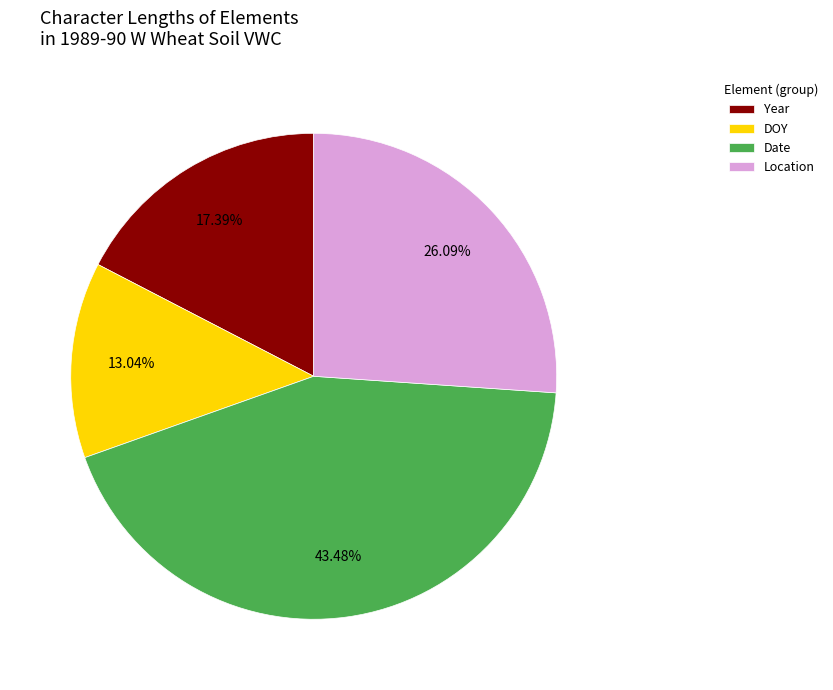

Is it true that Location is 26% of the pie?

True